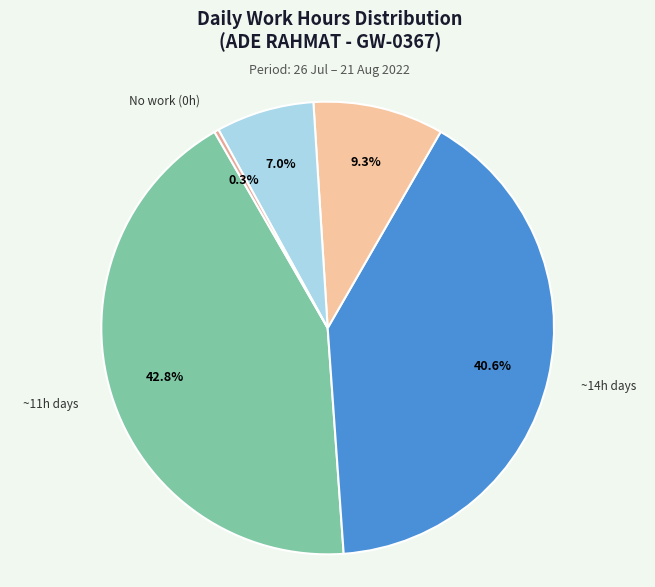

To the nearest percent, what is the average slice percentage?

20%